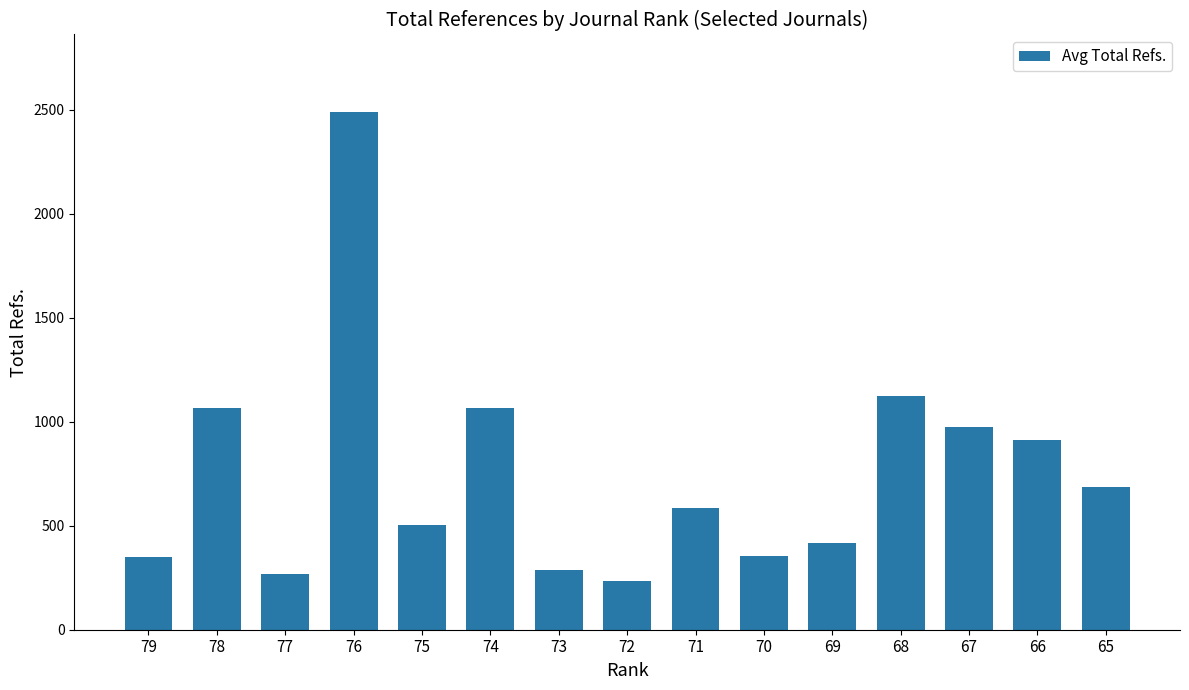

What is the difference between the values at 72 and 70?

117